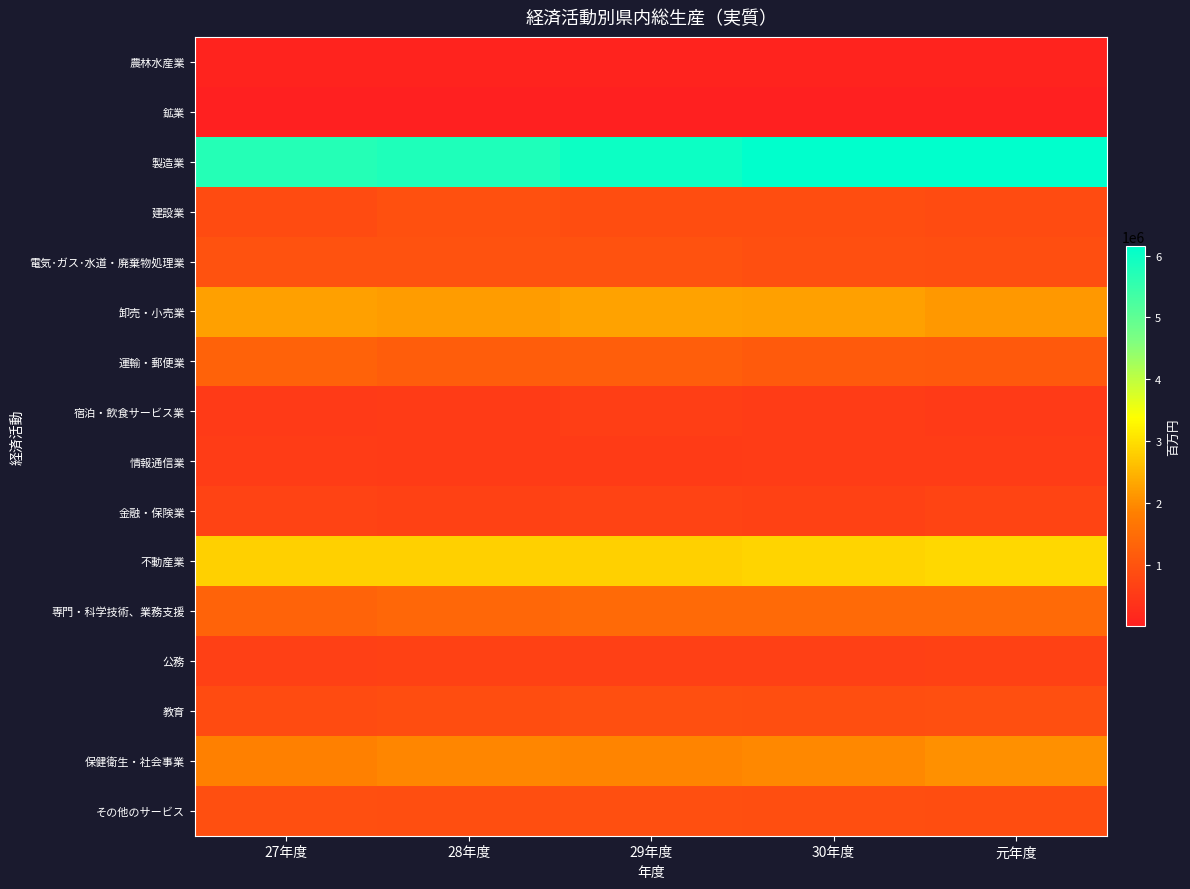

What is the smallest value displayed?

5281